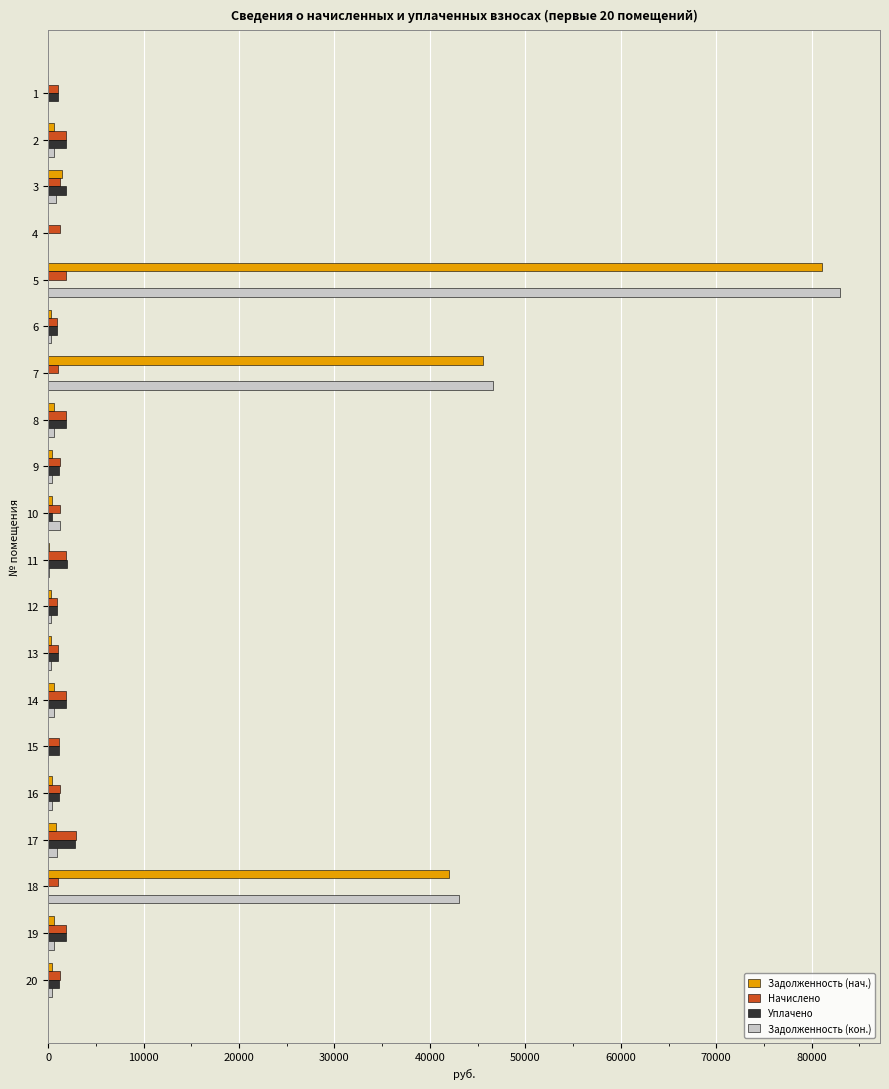

Which series has the widest spread of values?

Задолженность (кон.)